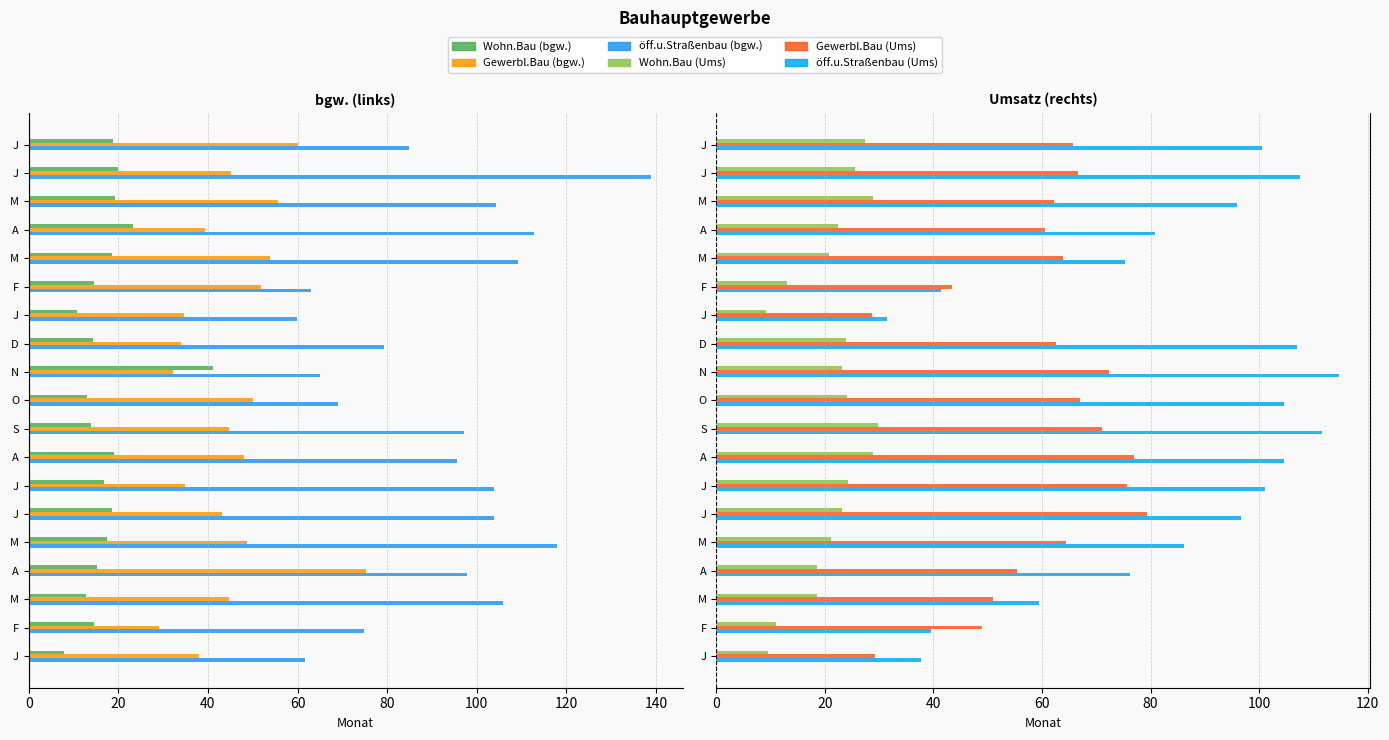

What is the difference between the maximum and minimum values in the Gewerbl.Bau (bgw.) series?

46.3